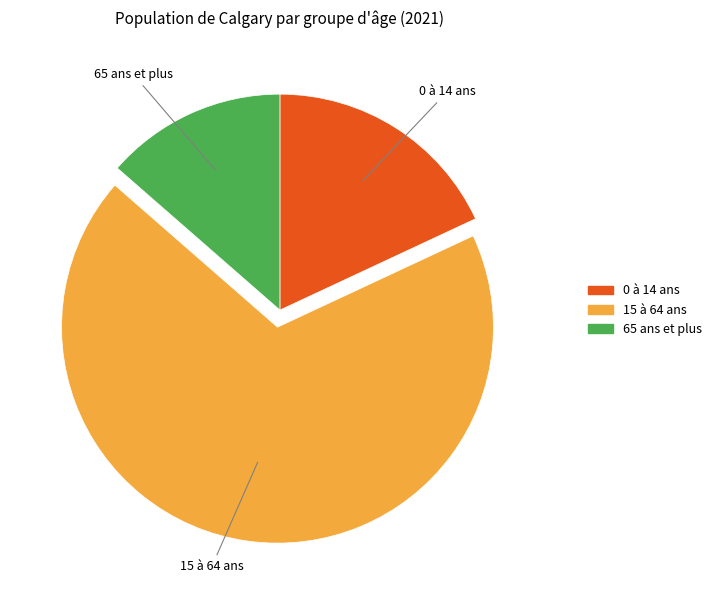

How many slices are in this pie chart?

3